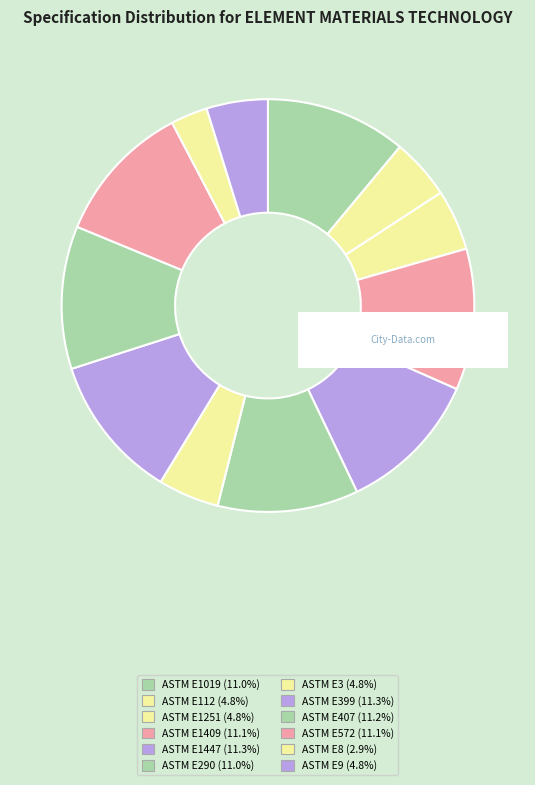

Which slice is the largest?

ASTM E399